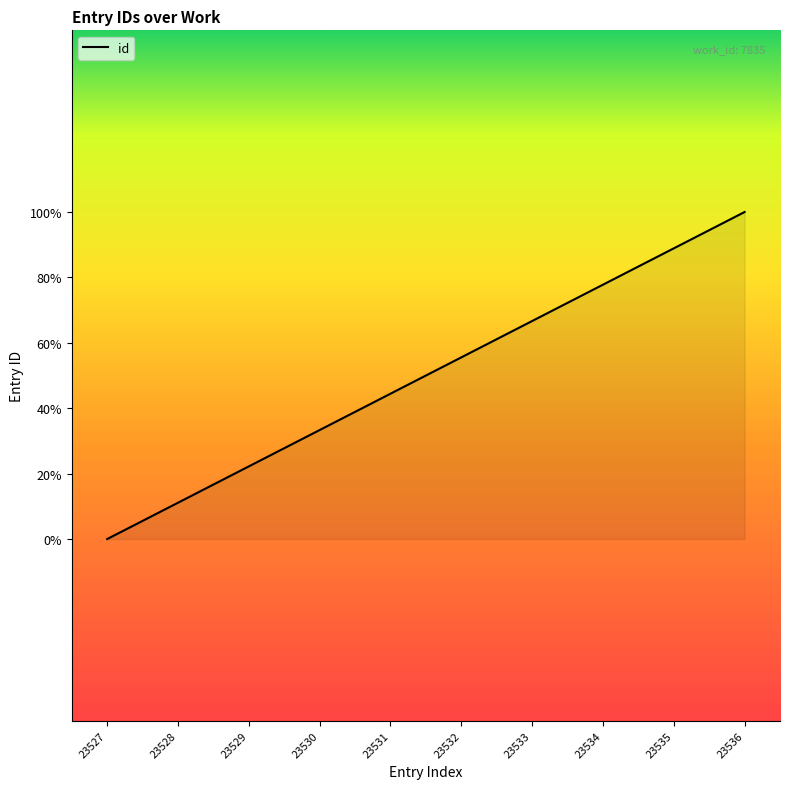

Is this an area chart (filled region under the line)?

Yes